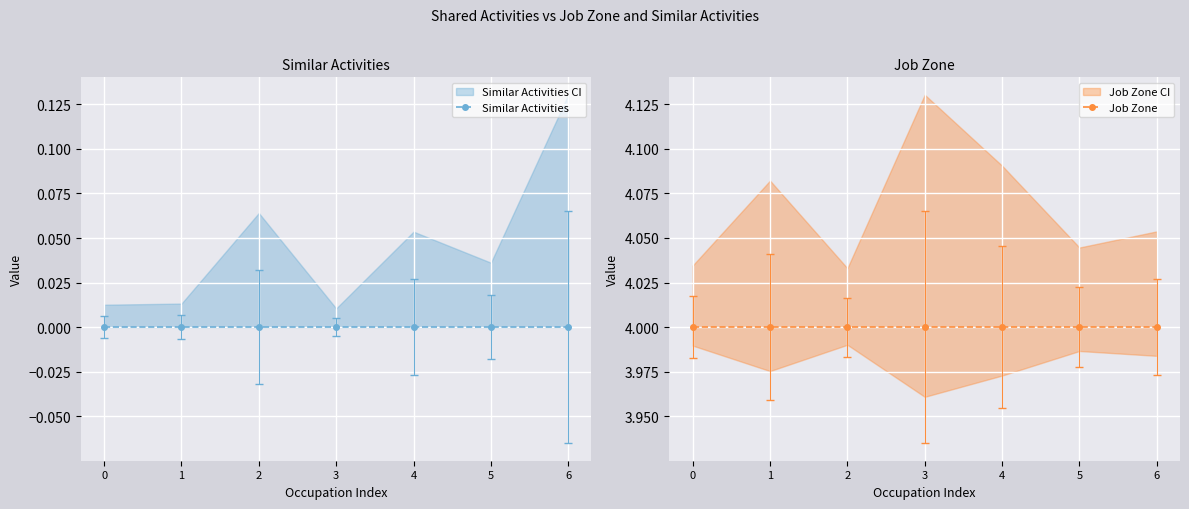

What is the greatest value displayed?

4